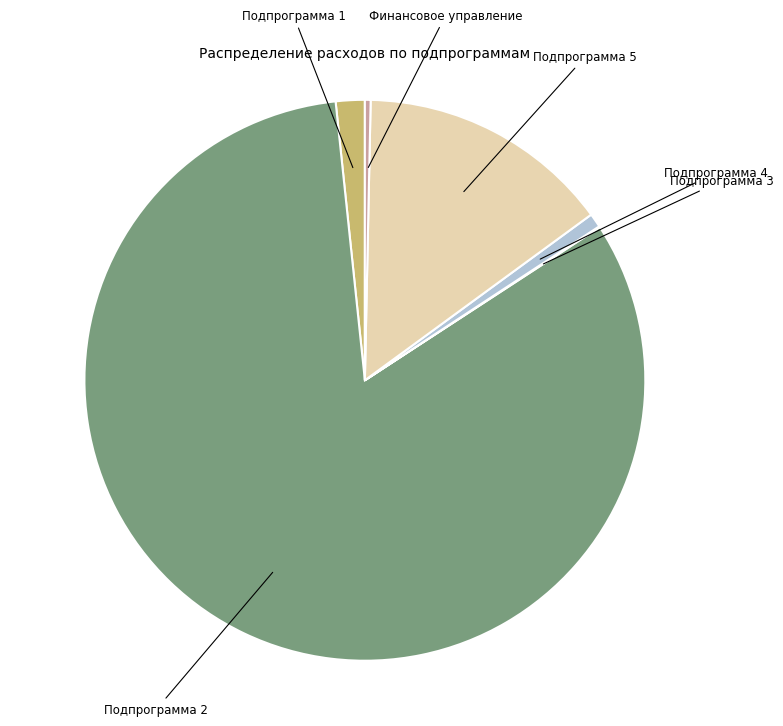

Which slice is the largest?

Подпрограмма 2